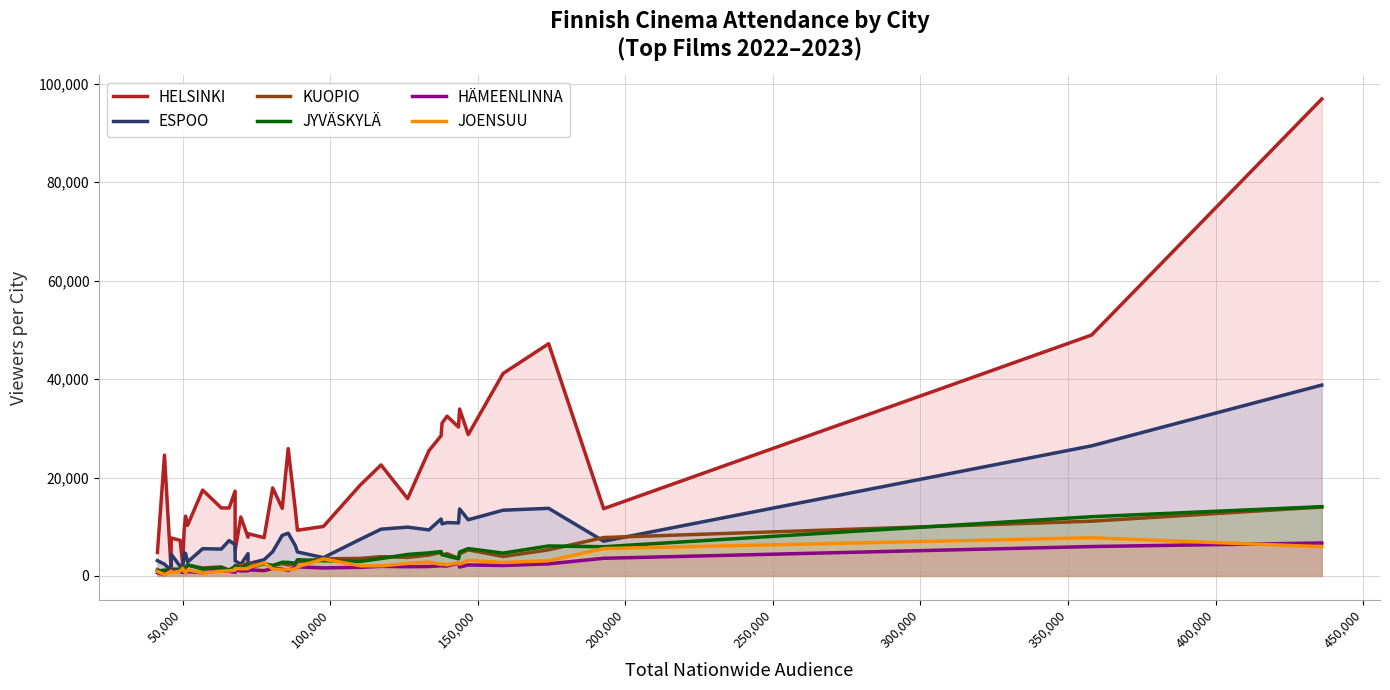

Which series has the largest total across all categories?

HELSINKI